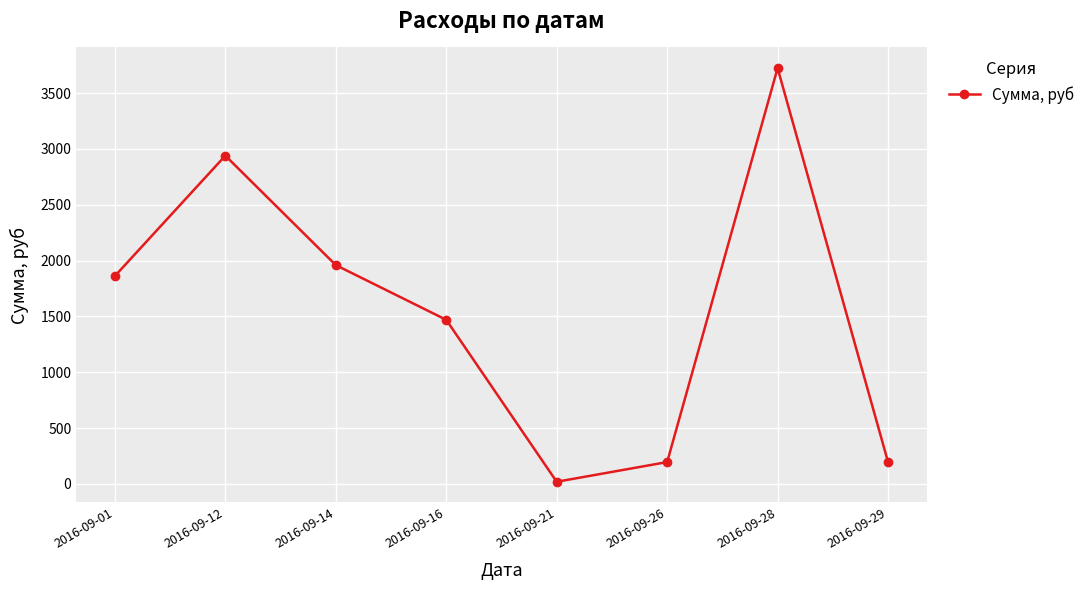

What is the sum of all values?

12367.6